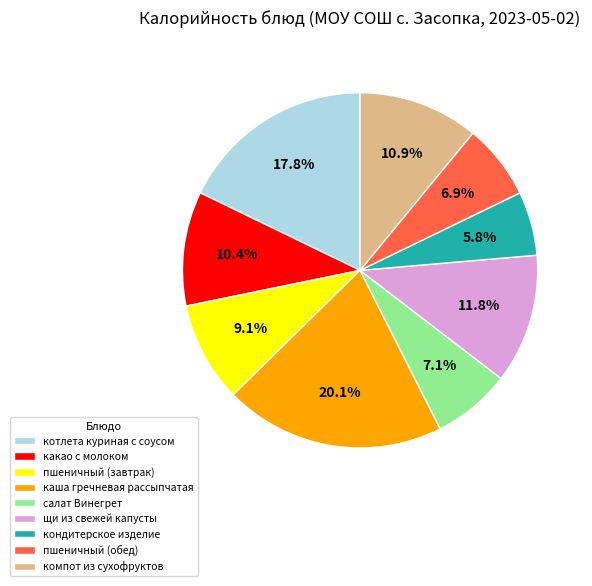

To the nearest percent, what is the difference between the largest and smallest slice percentages?

14%